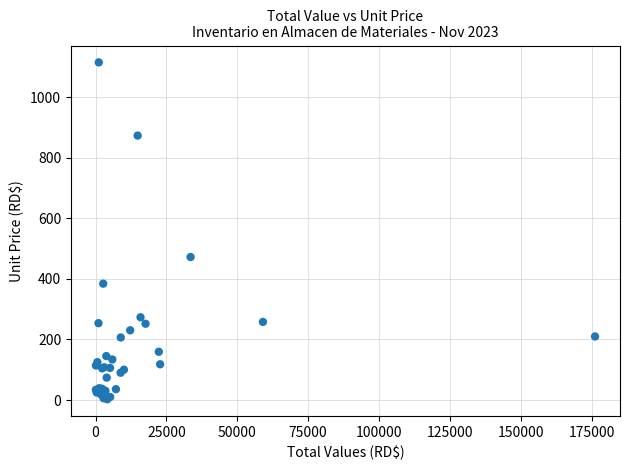

What Y value in the scatter plot is closest to 558?

472.0